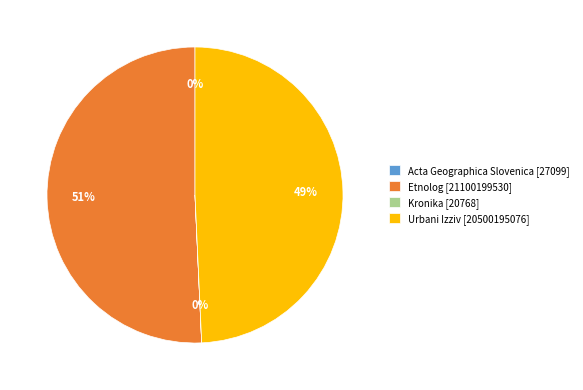

Is Etnolog [21100199530] the majority of the pie?

Yes